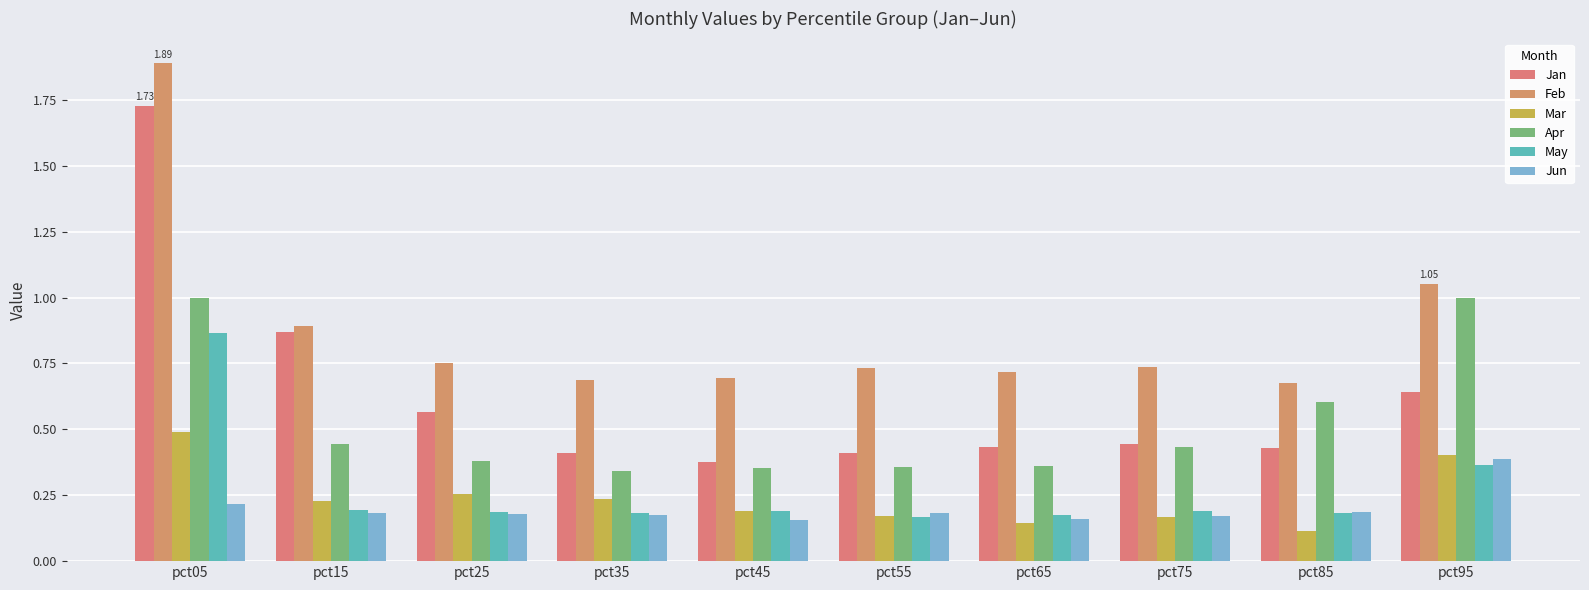

Reading right to left, what are all the values shown in this chart?

Jan: pct95=0.6	pct85=0.4	pct75=0.4	pct65=0.4	pct55=0.4	pct45=0.4	pct35=0.4	pct25=0.6	pct15=0.9	pct05=1.7
Feb: pct95=1.1	pct85=0.7	pct75=0.7	pct65=0.7	pct55=0.7	pct45=0.7	pct35=0.7	pct25=0.8	pct15=0.9	pct05=1.9
Mar: pct95=0.4	pct85=0.1	pct75=0.2	pct65=0.1	pct55=0.2	pct45=0.2	pct35=0.2	pct25=0.3	pct15=0.2	pct05=0.5
Apr: pct95=1.0	pct85=0.6	pct75=0.4	pct65=0.4	pct55=0.4	pct45=0.4	pct35=0.3	pct25=0.4	pct15=0.4	pct05=1.0
May: pct95=0.4	pct85=0.2	pct75=0.2	pct65=0.2	pct55=0.2	pct45=0.2	pct35=0.2	pct25=0.2	pct15=0.2	pct05=0.9
Jun: pct95=0.4	pct85=0.2	pct75=0.2	pct65=0.2	pct55=0.2	pct45=0.2	pct35=0.2	pct25=0.2	pct15=0.2	pct05=0.2